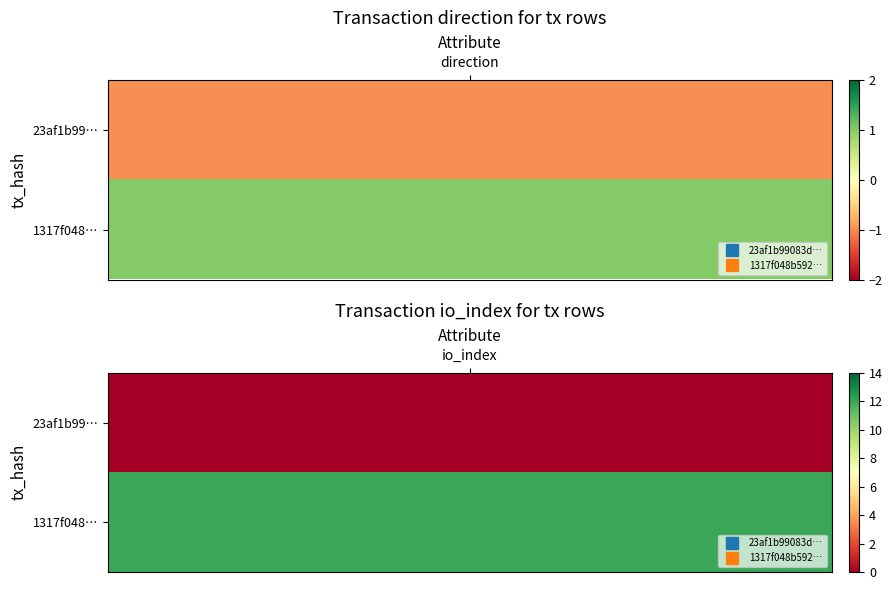

What value does the 23af1b99083d50149a807af5921fd3aad9d1383 series have at 0?

-1